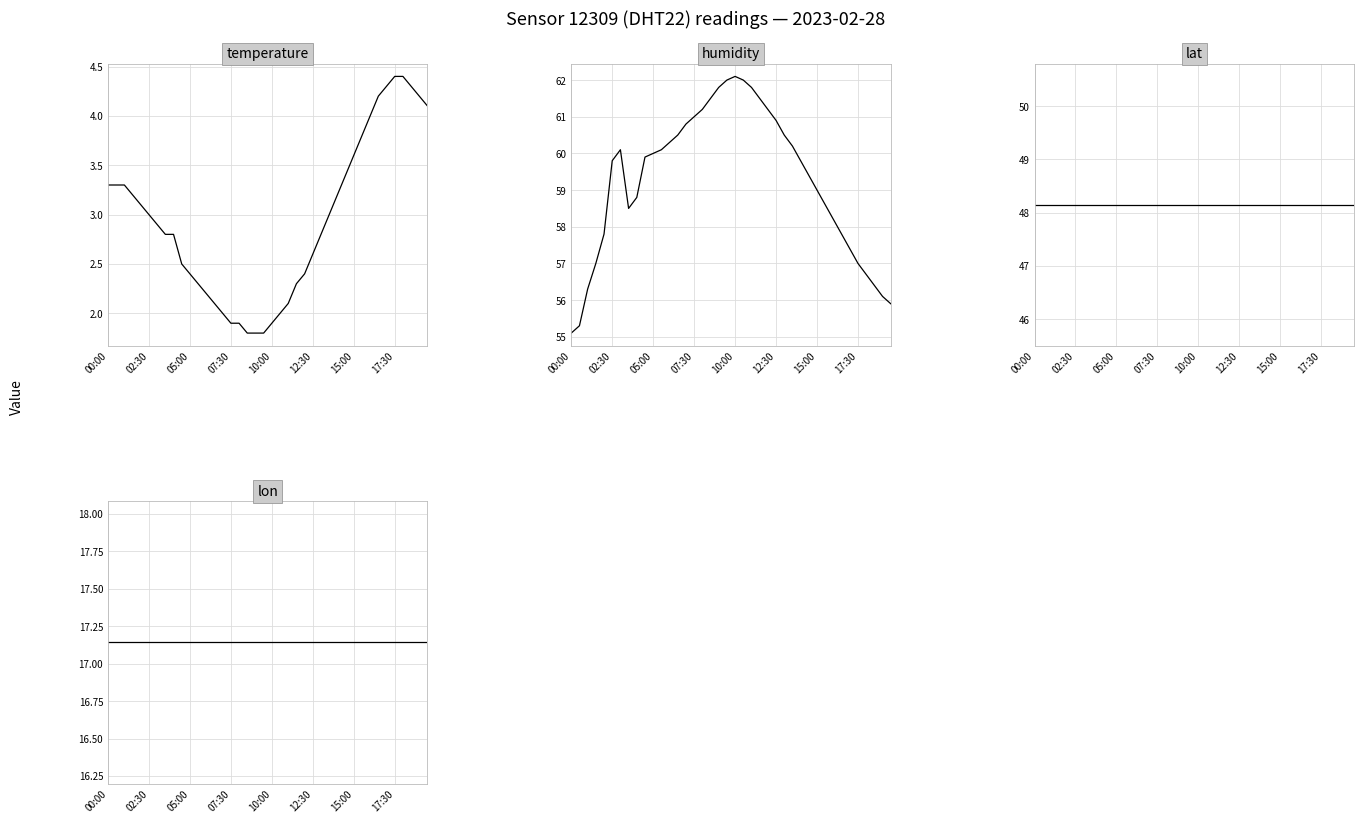

Is this an area chart (filled region under the line)?

No